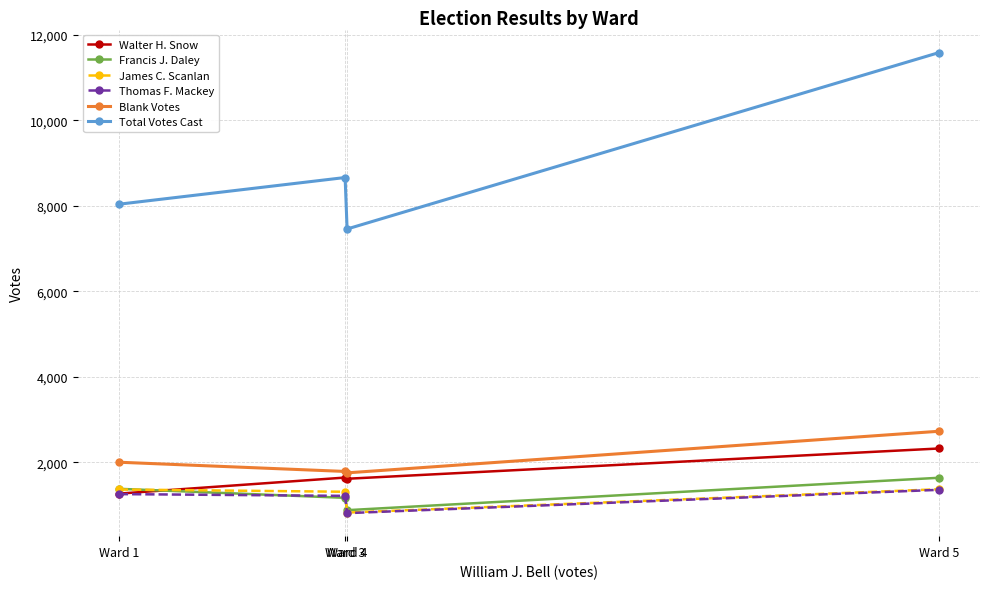

Is it true that James C. Scanlan equals 1370 at Ward 5?

True